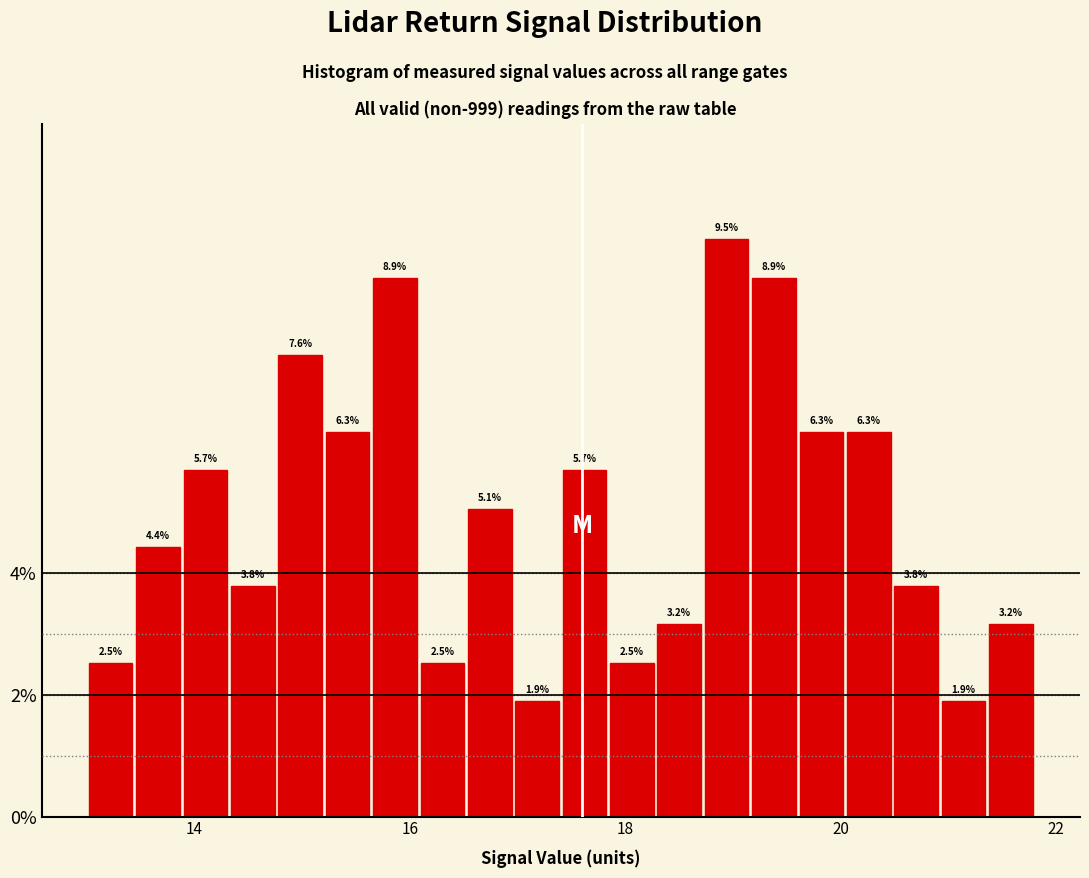

Around what value on the x-axis is the tallest bar? Give the approximate position of its centre, as read against the axis.

19.0